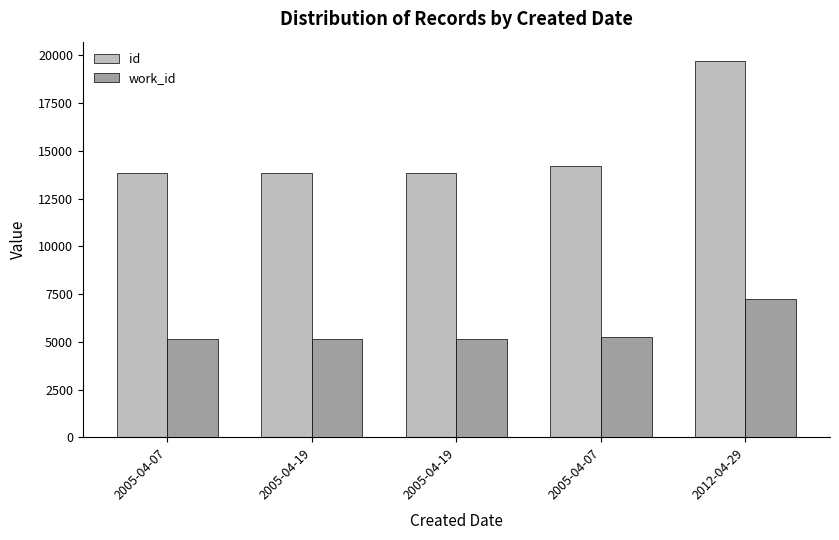

What are all the series names shown in the legend?

id, work_id